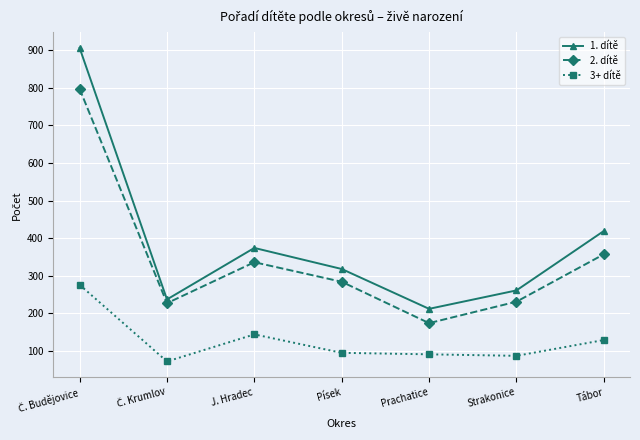

Where is the first local maximum for 2. dítě?

J. Hradec